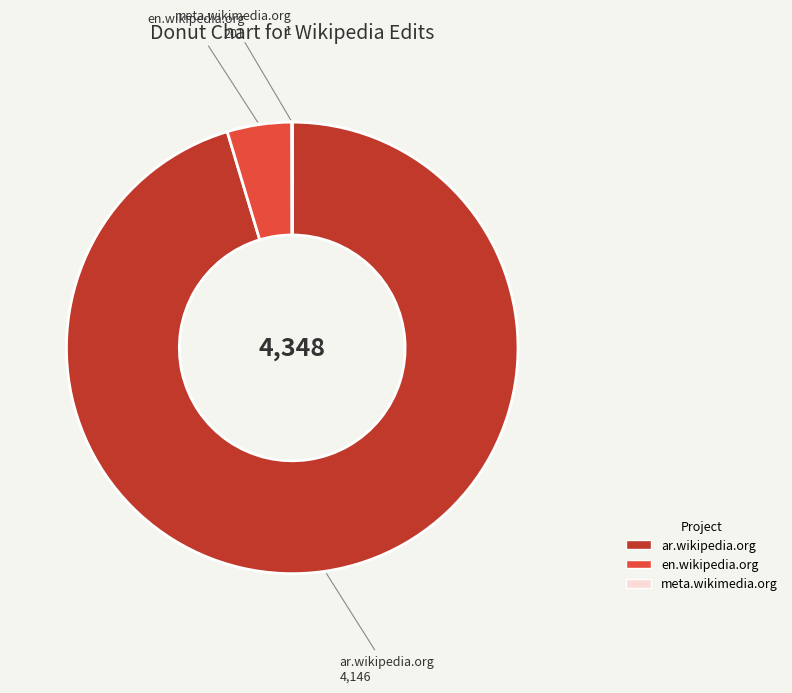

True or false: en.wikipedia.org accounts for 18% of the total.

False